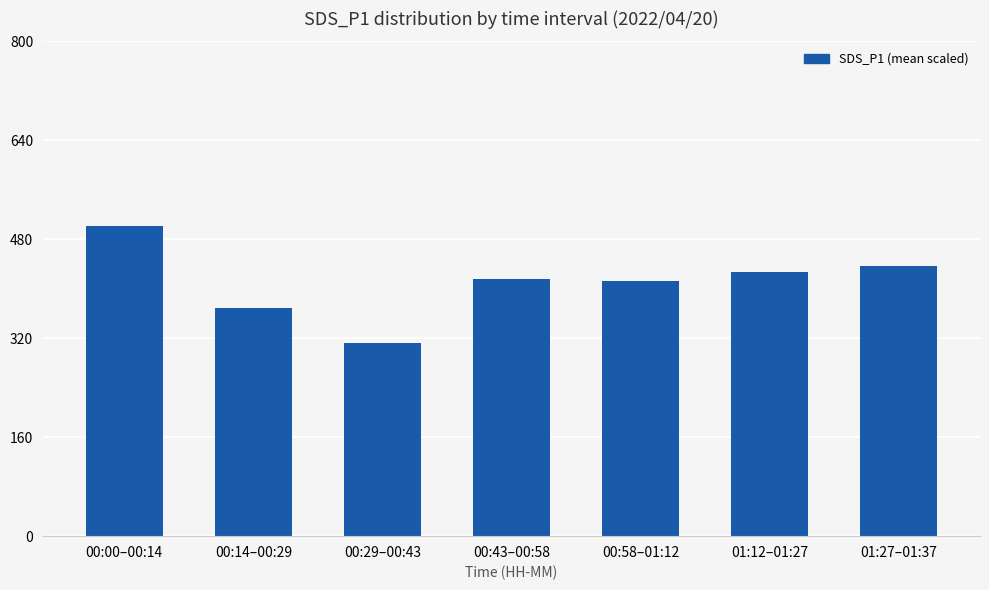

What is the approximate value at 00:14–00:29?

368.3